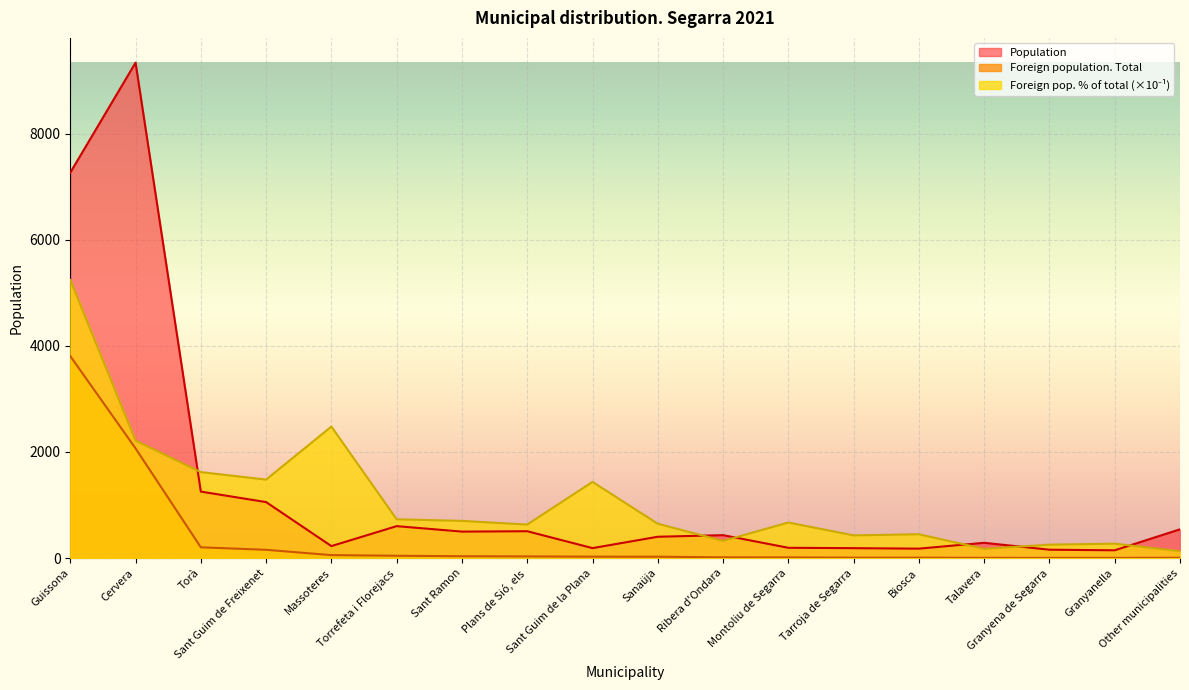

Reading right to left, transcribe all the data shown in this chart.

Population: Other municipalities=542	Granyanella=147	Granyena de Segarra=158	Talavera=288	Biosca=178	Tarroja de Segarra=187	Montoliu de Segarra=194	Ribera d'Ondara=432	Sanaüja=402	Sant Guim de la Plana=188	Plans de Sió, els=506	Sant Ramon=499	Torrefeta i Florejacs=602	Massoteres=226	Sant Guim de Freixenet=1055	Torà=1253	Cervera=9335	Guissona=7263
Foreign population. Total: Other municipalities=7	Granyanella=4	Granyena de Segarra=4	Talavera=5	Biosca=8	Tarroja de Segarra=8	Montoliu de Segarra=13	Ribera d'Ondara=14	Sanaüja=26	Sant Guim de la Plana=27	Plans de Sió, els=32	Sant Ramon=35	Torrefeta i Florejacs=44	Massoteres=56	Sant Guim de Freixenet=156	Torà=203	Cervera=2067	Guissona=3806
Foreign pop. % of total: Other municipalities=129	Granyanella=272	Granyena de Segarra=253	Talavera=174	Biosca=449	Tarroja de Segarra=428	Montoliu de Segarra=670	Ribera d'Ondara=324	Sanaüja=647	Sant Guim de la Plana=1436	Plans de Sió, els=632	Sant Ramon=701	Torrefeta i Florejacs=731	Massoteres=2478	Sant Guim de Freixenet=1479	Torà=1620	Cervera=2214	Guissona=5240